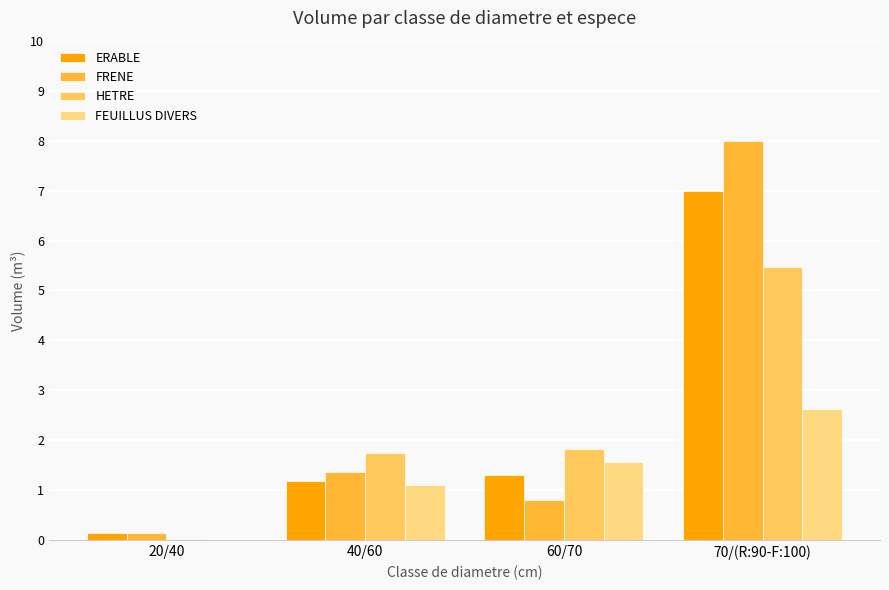

How many groups of bars are there?

4